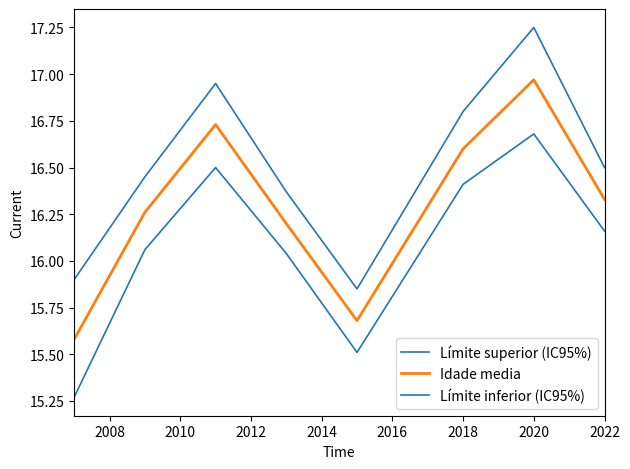

Reading left to right, list all the values displayed in this chart.

Límite superior (IC95%): 15.9	16.4	16.9	16.4	15.8	16.8	17.2	16.5
Idade media: 15.6	16.3	16.7	16.2	15.7	16.6	17.0	16.3
Límite inferior (IC95%): 15.3	16.1	16.5	16.0	15.5	16.4	16.7	16.2